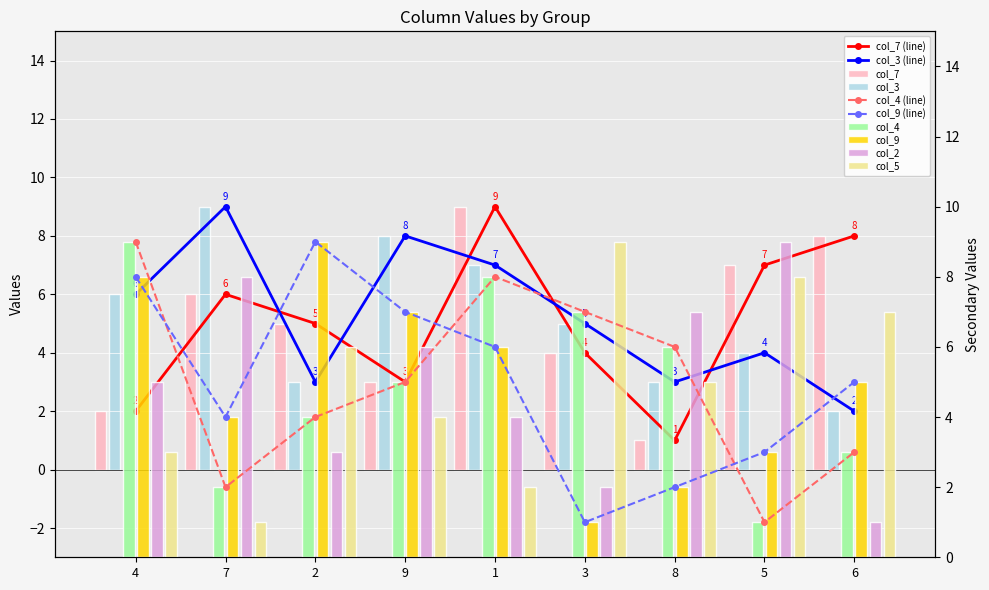

The col_4 series shows 2 at 5. True or false?

False